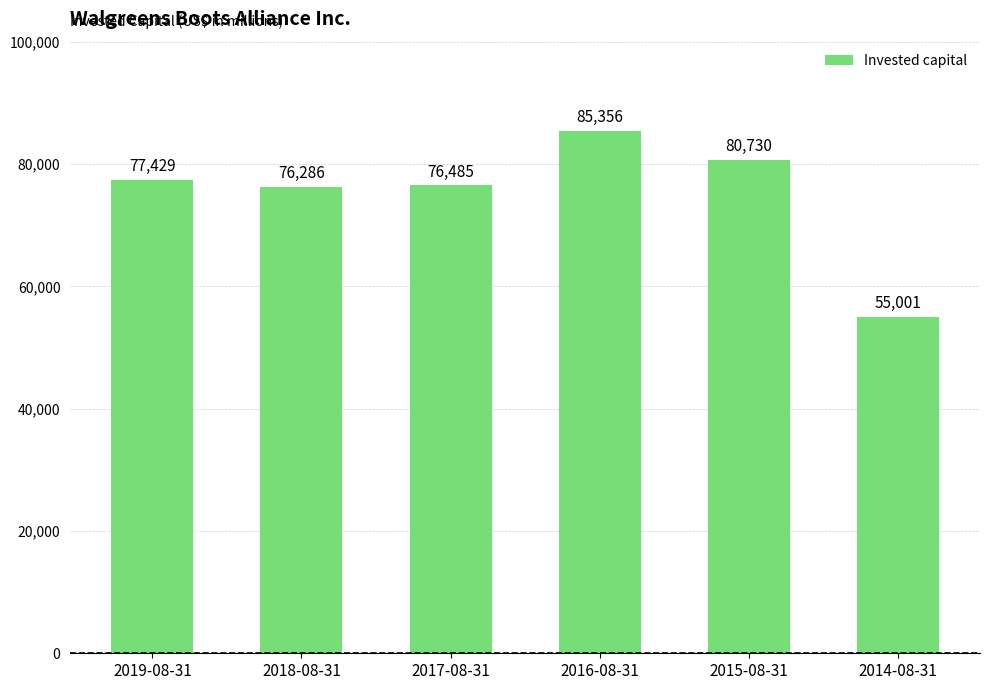

What is the minimum value shown in the chart?

55001